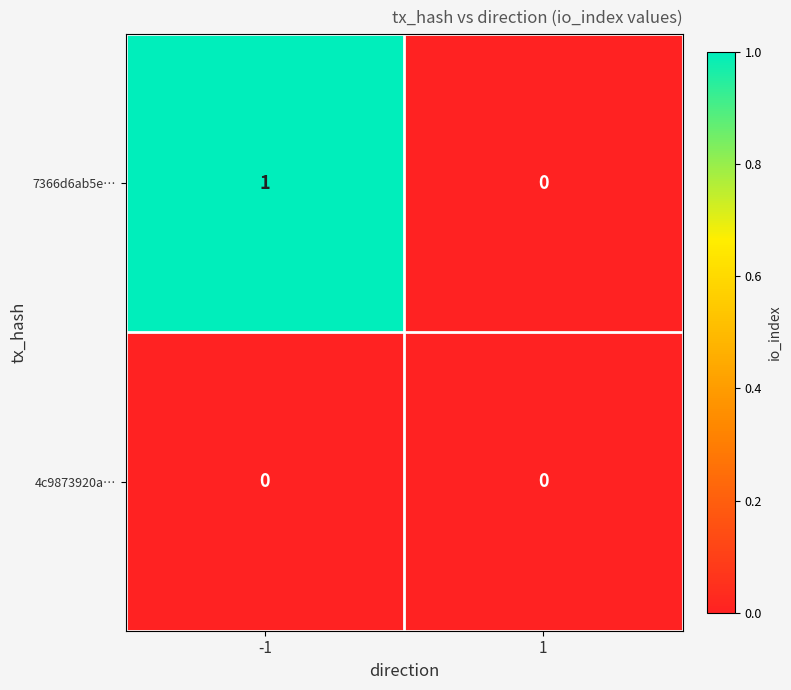

How many distinct data groups are displayed?

2